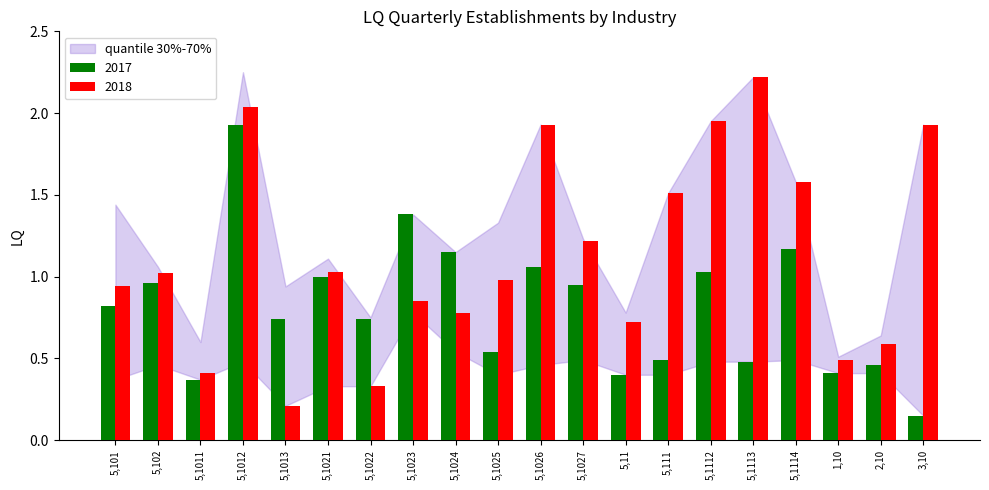

How many bars are there in each group?

2